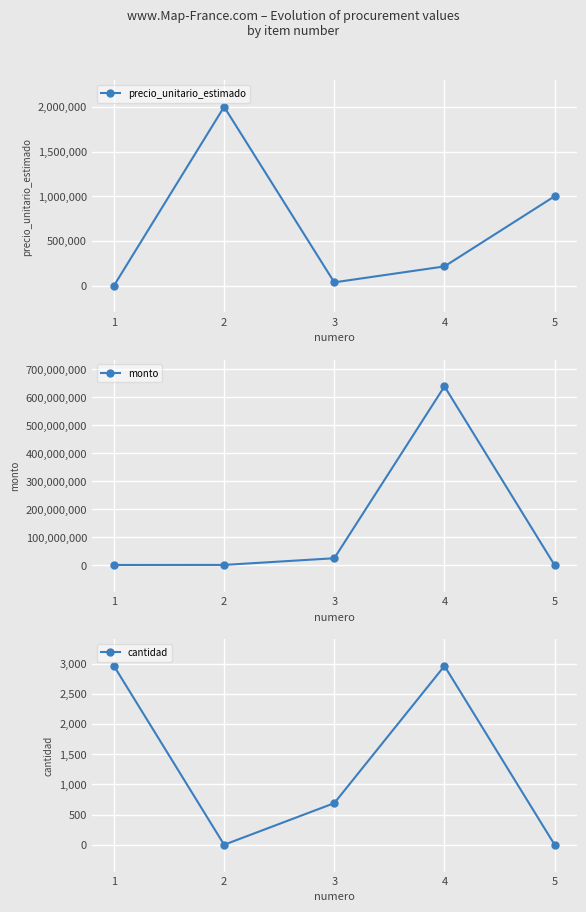

At which category is the sum across all series the highest?

4